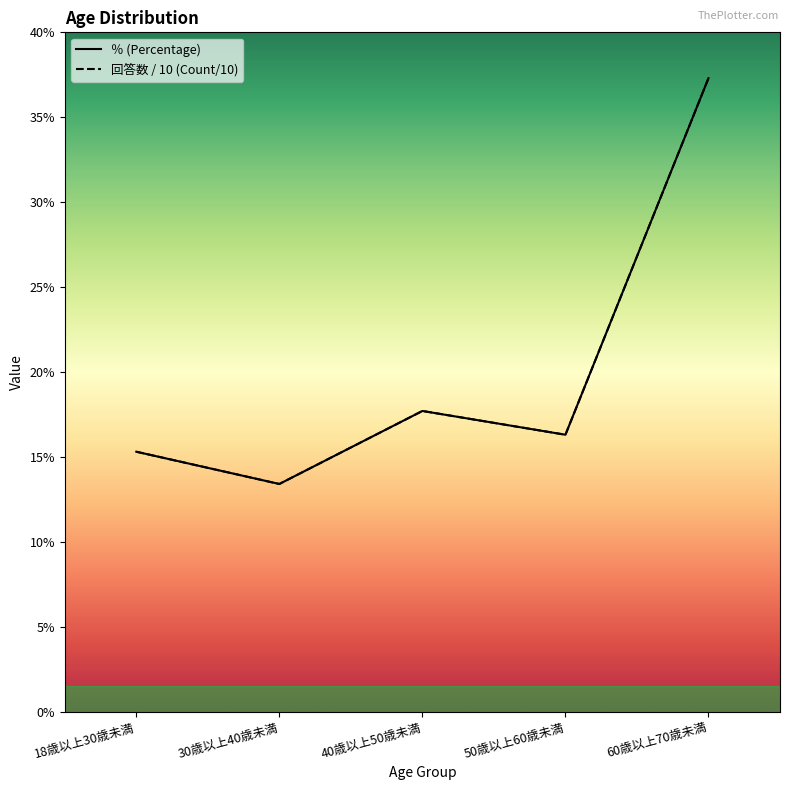

List the labels in order of count value, largest first.

60歳以上70歳未満, 40歳以上50歳未満, 50歳以上60歳未満, 18歳以上30歳未満, 30歳以上40歳未満